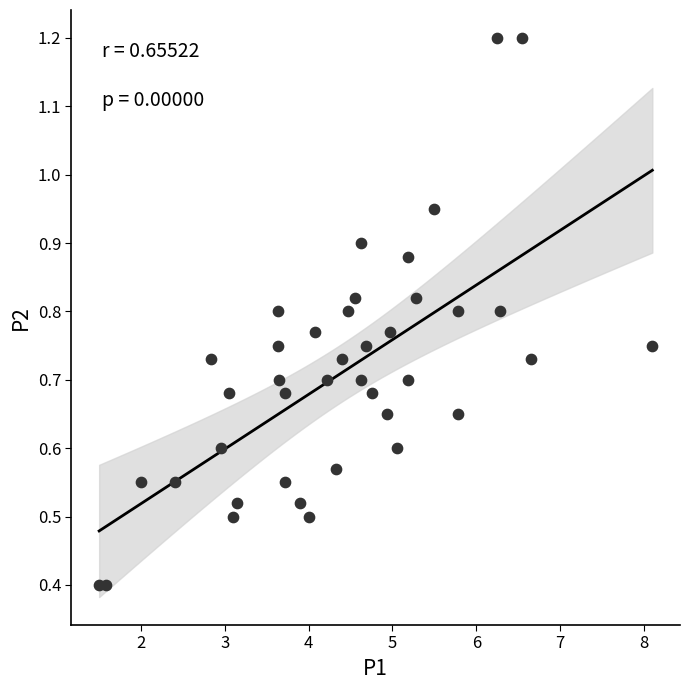

What is the range of X values (max minus min)?

6.6